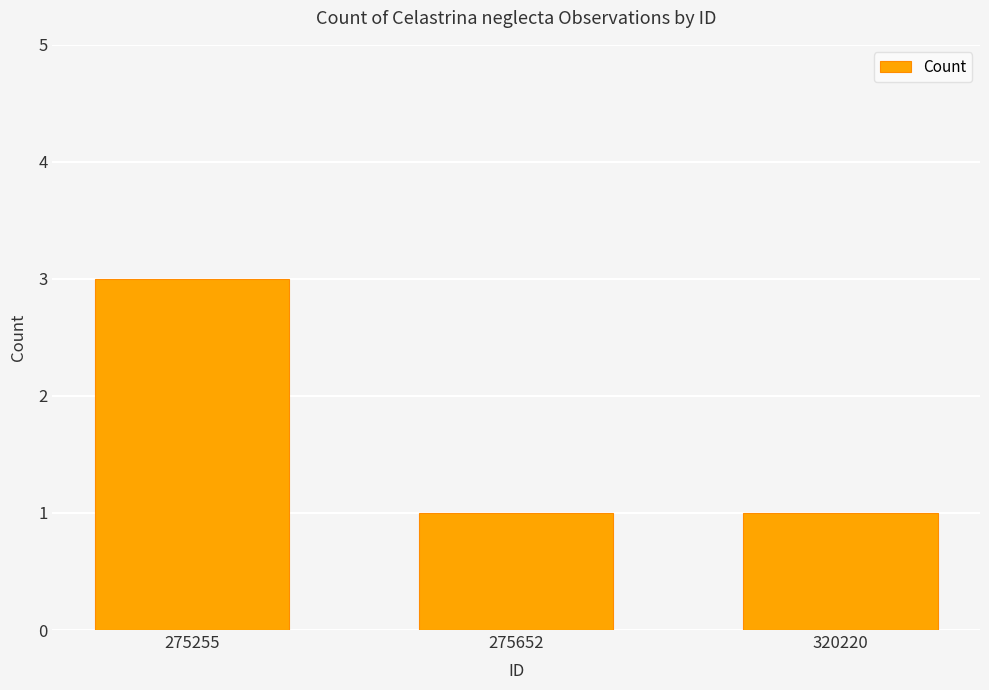

The chart shows a value of 3 at 275255. True or false?

True